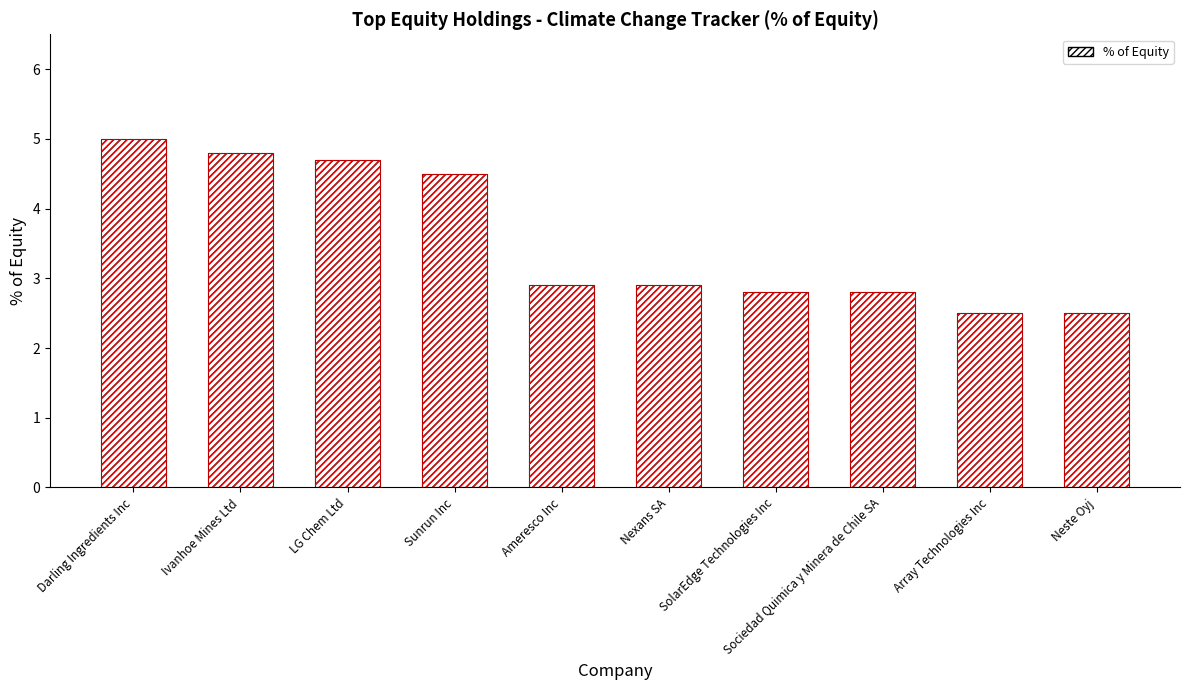

What is the smallest value displayed?

2.5